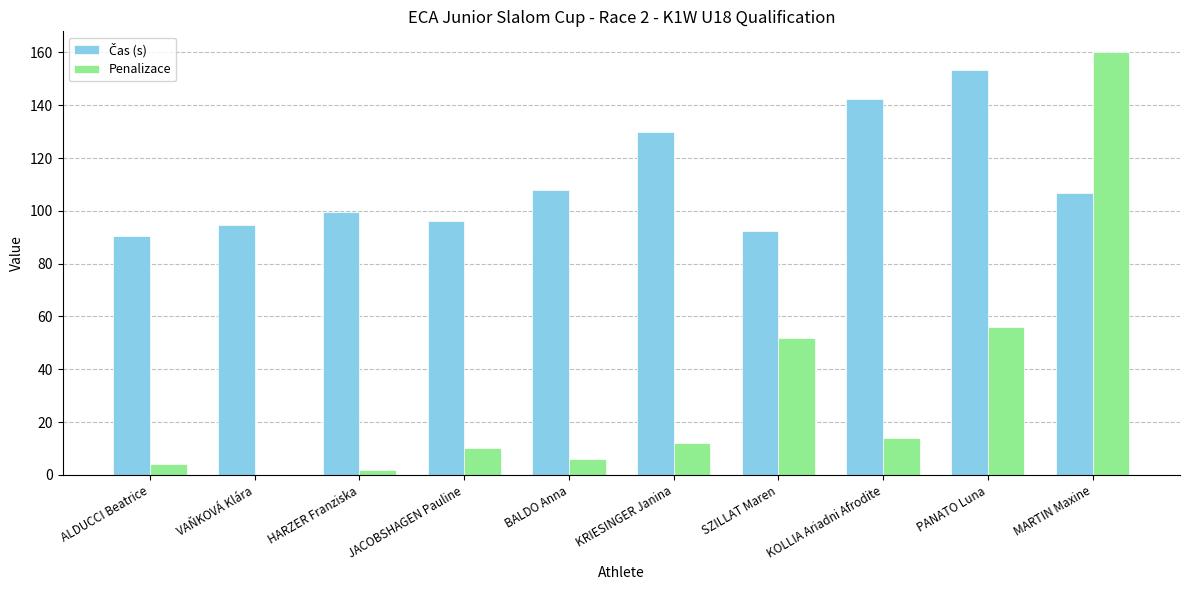

How many groups of bars are there?

10